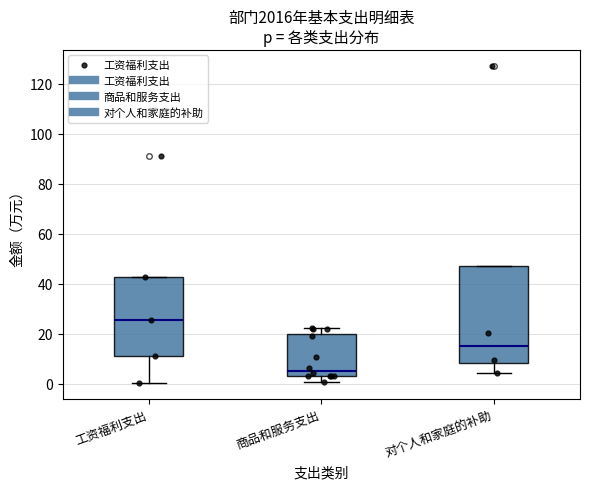

Where does the median line of the box for 商品和服务支出 sit on the y-axis? The values are not printed on the chart, so give them approximately, as read against the axis.

6